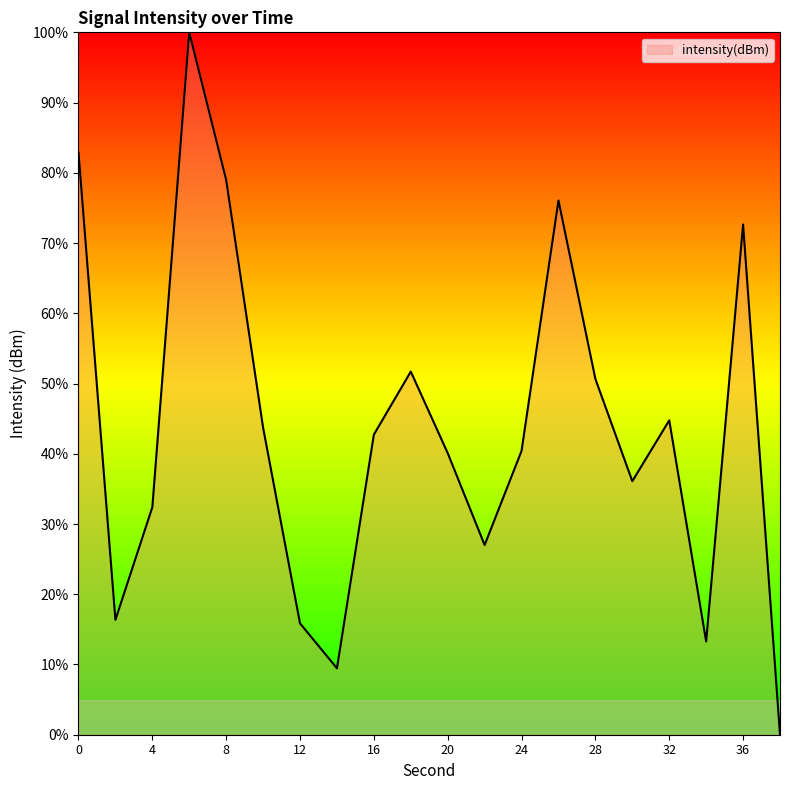

What is the difference between the maximum and minimum values?

100.0